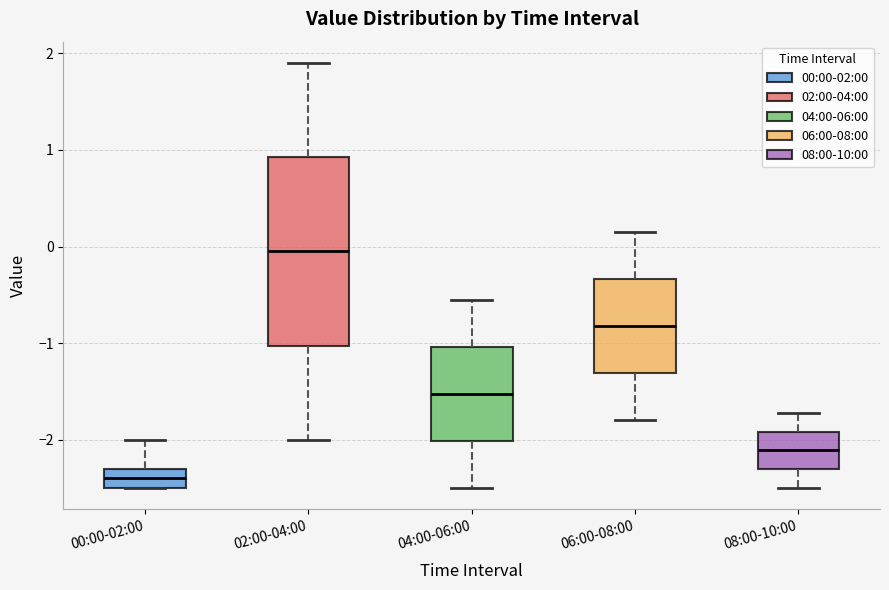

Where does the lower whisker of the box for 06:00-08:00 end on the y-axis? The values are not printed on the chart, so give them approximately, as read against the axis.

-1.8